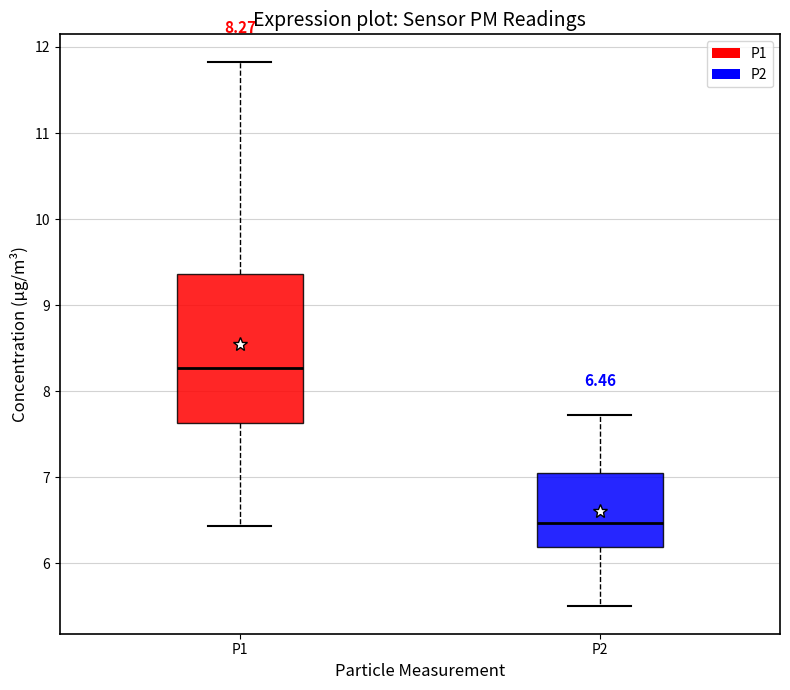

Comparing the boxes themselves (not the whiskers), which one is the tallest?

P1